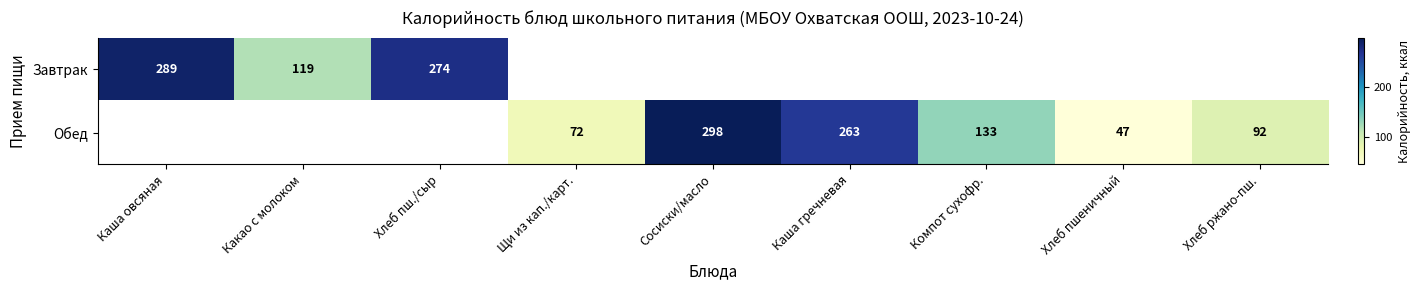

Is it true that Обед equals 263 at Каша гречневая?

True